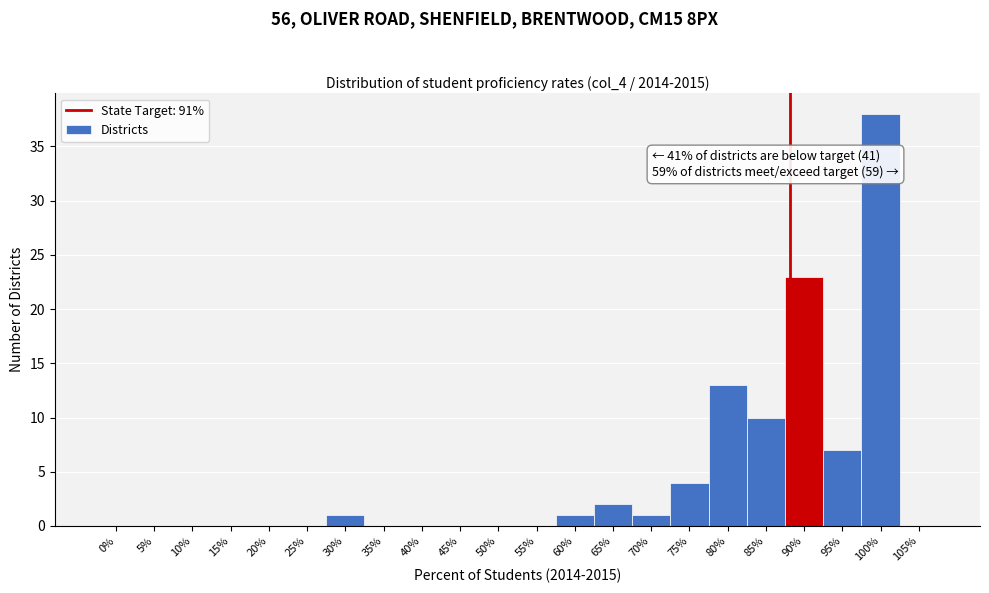

Reading right to left, extract all data points from this chart.

105%=0	100%=38	95%=7	90%=23	85%=10	80%=13	75%=4	70%=1	65%=2	60%=1	55%=0	50%=0	45%=0	40%=0	35%=0	30%=1	25%=0	20%=0	15%=0	10%=0	5%=0	0%=0